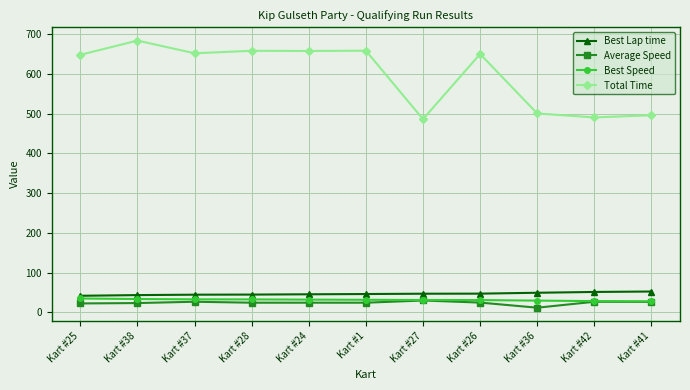

At which category does Total Time reach its first local peak?

Kart #38